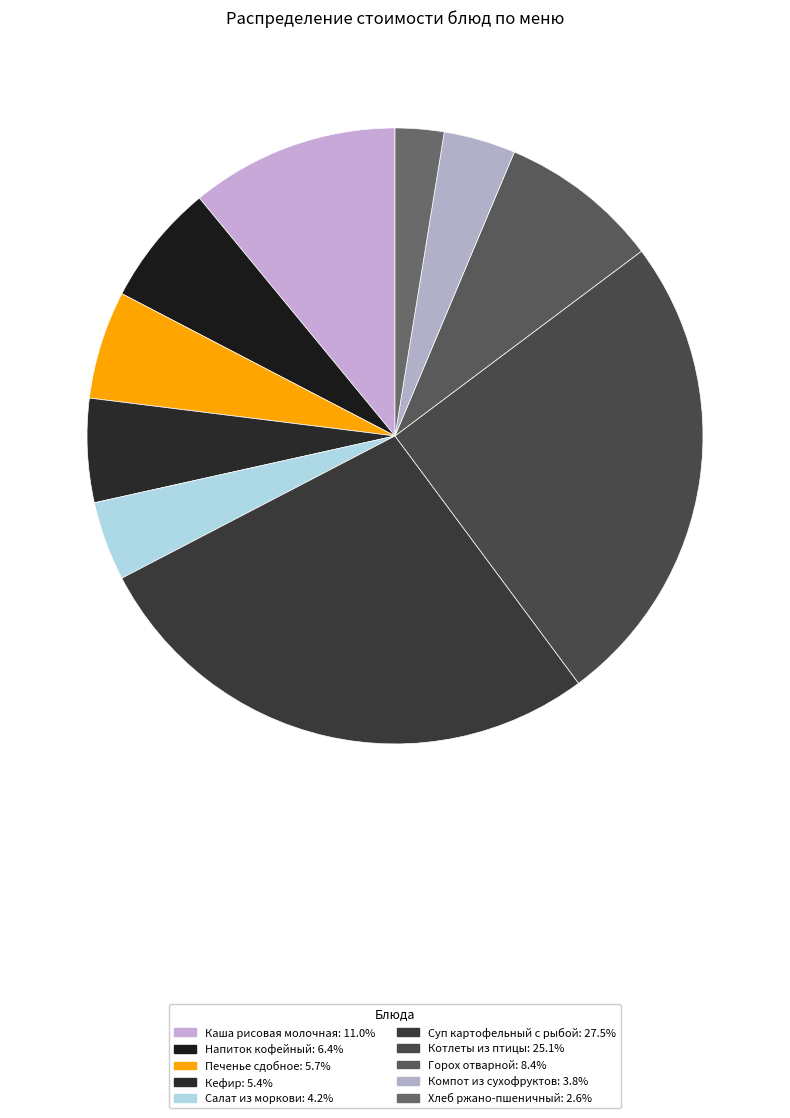

Which category has the smallest portion of the pie?

Хлеб ржано-пшеничный